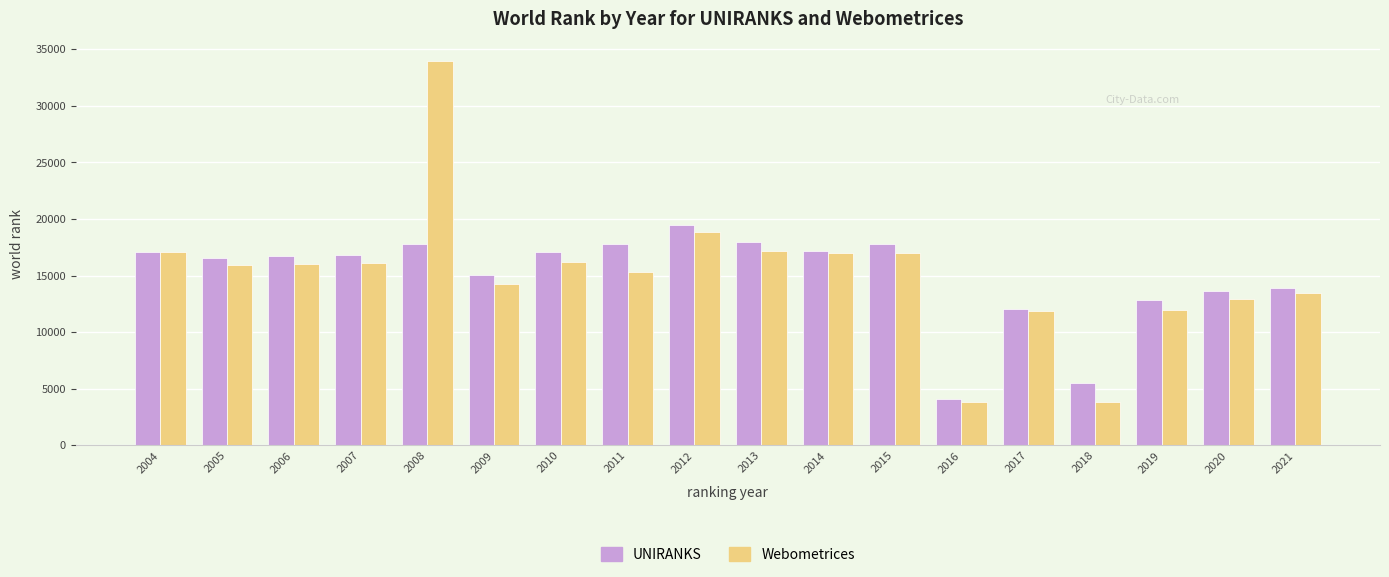

What are all the series names shown in the legend?

UNIRANKS, Webometrices